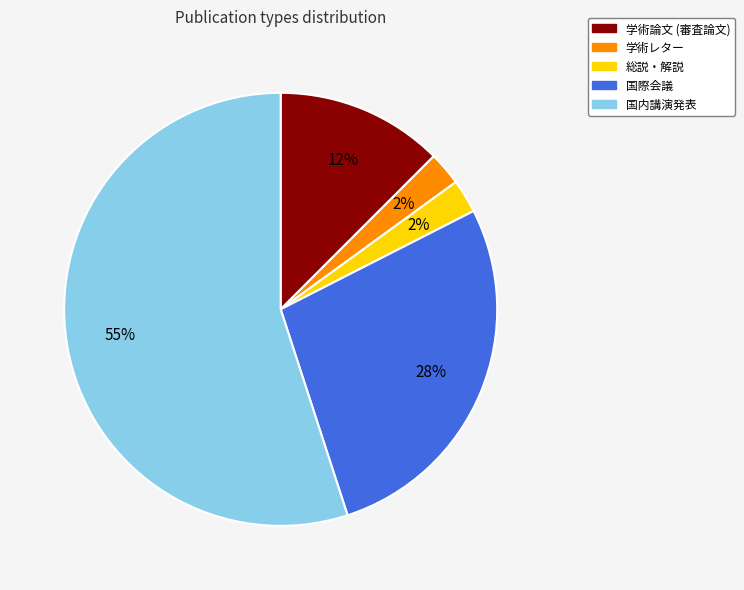

Count the number of slices in the pie.

5